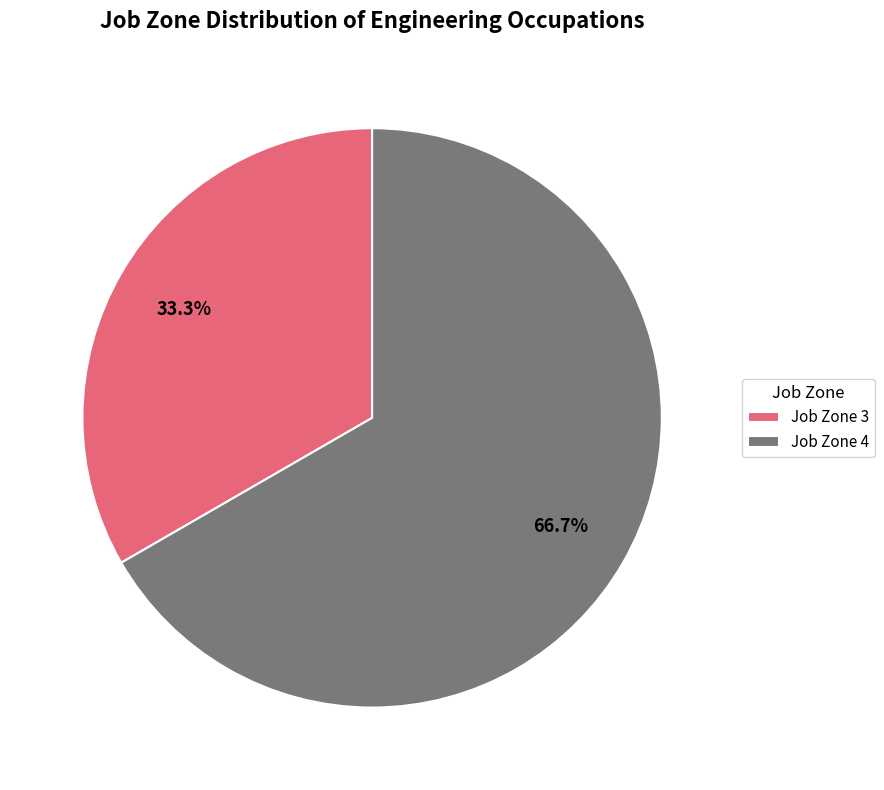

What is the smallest slice in the pie chart?

Job Zone 3